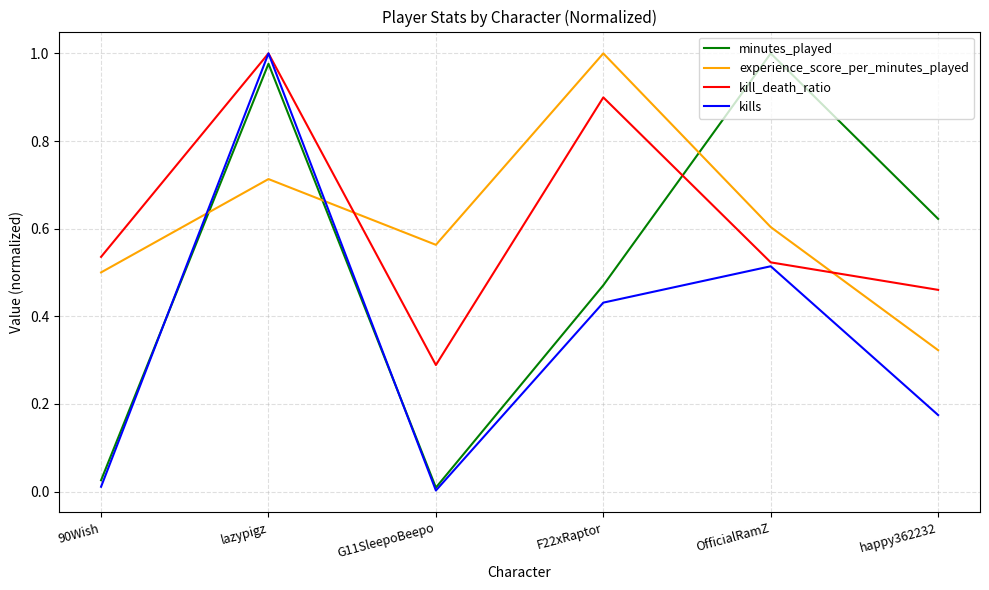

The minutes_played series shows 1.0 at OfficialRamZ. True or false?

True